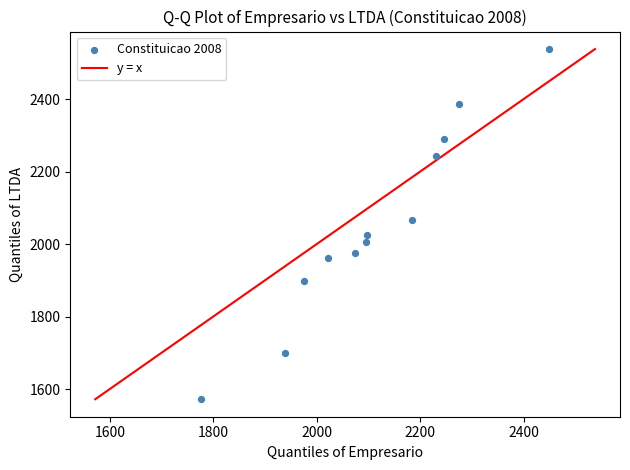

What Y value in the scatter plot is closest to 2055?

2067